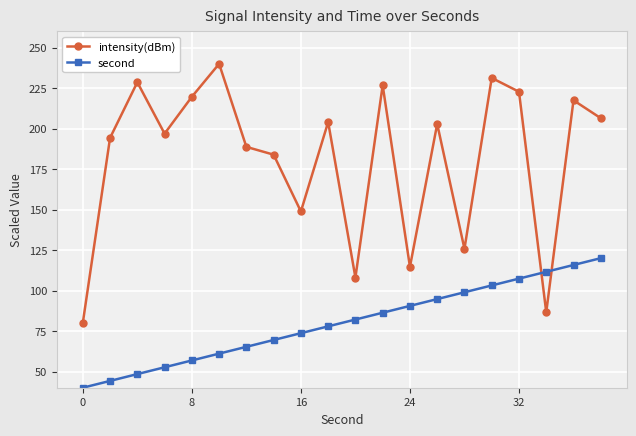

List the series in order of their peak value, highest first.

intensity(dBm), second